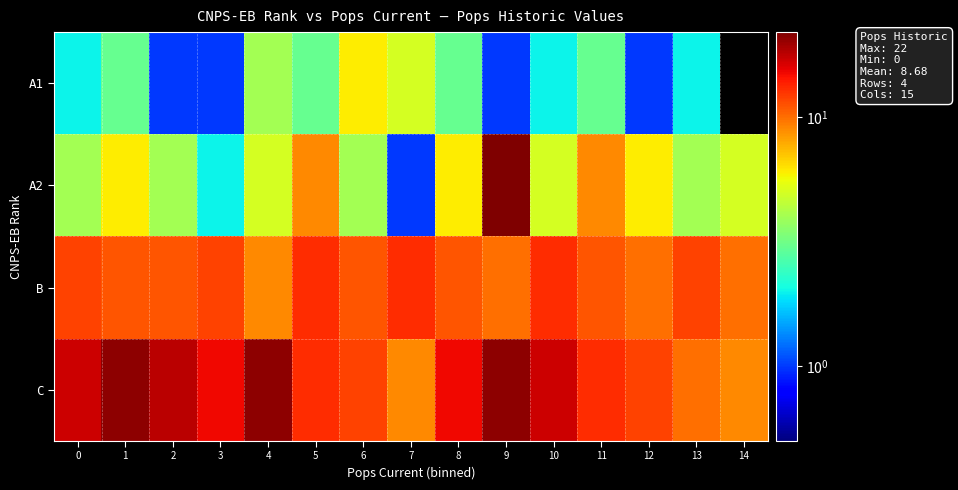

Which series changed the most between 6 and 11?

A2